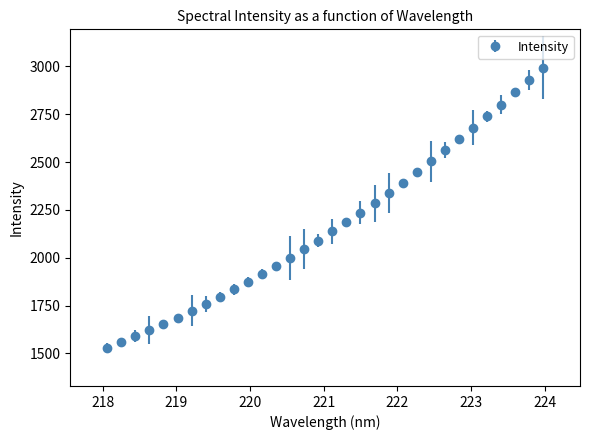

What is the average value?

2167.0